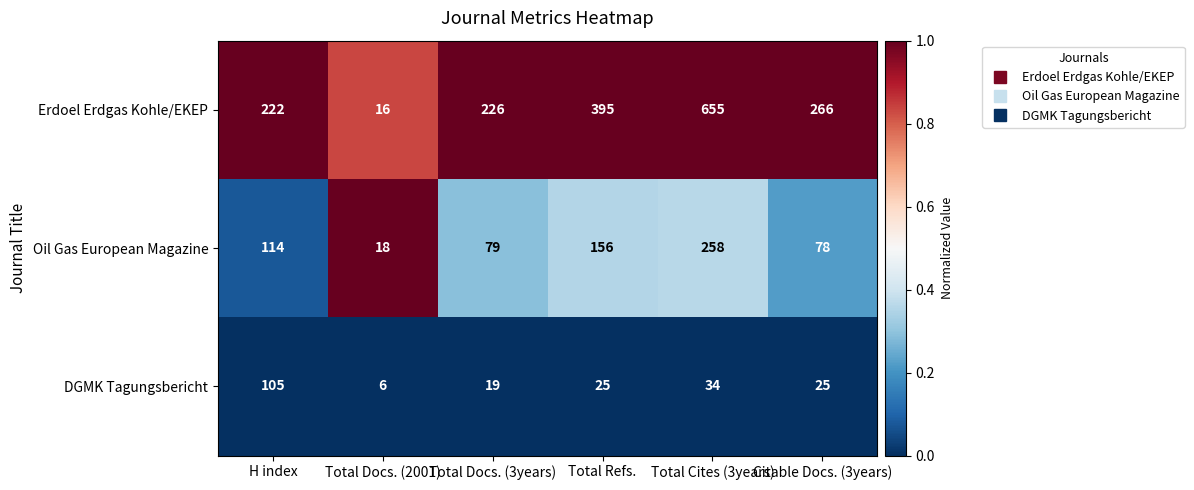

What is the difference between the maximum and minimum values in the Oil Gas European Magazine series?

240